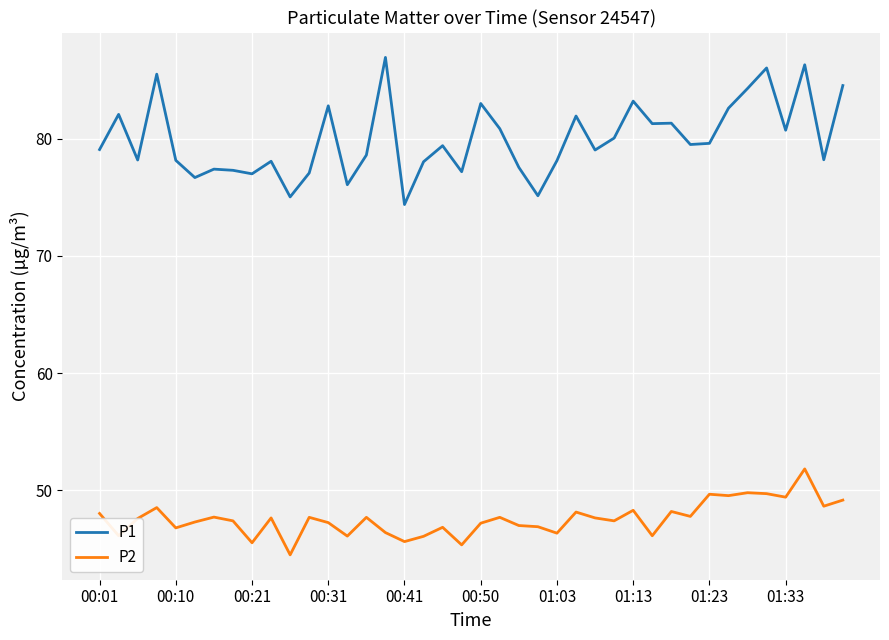

Which series has the largest range (max minus min)?

P1